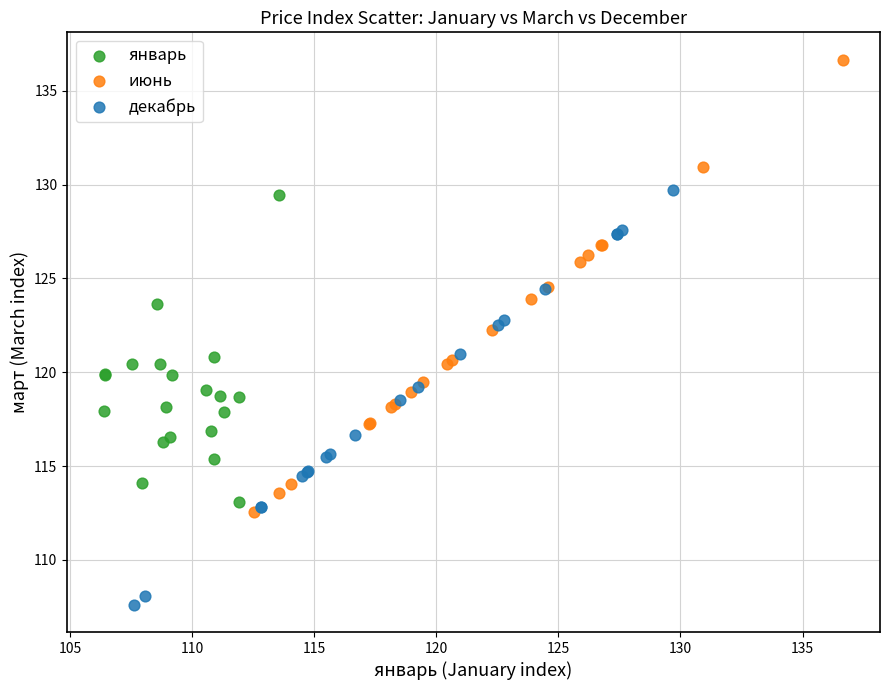

Which series has the largest Y range (max minus min)?

июнь